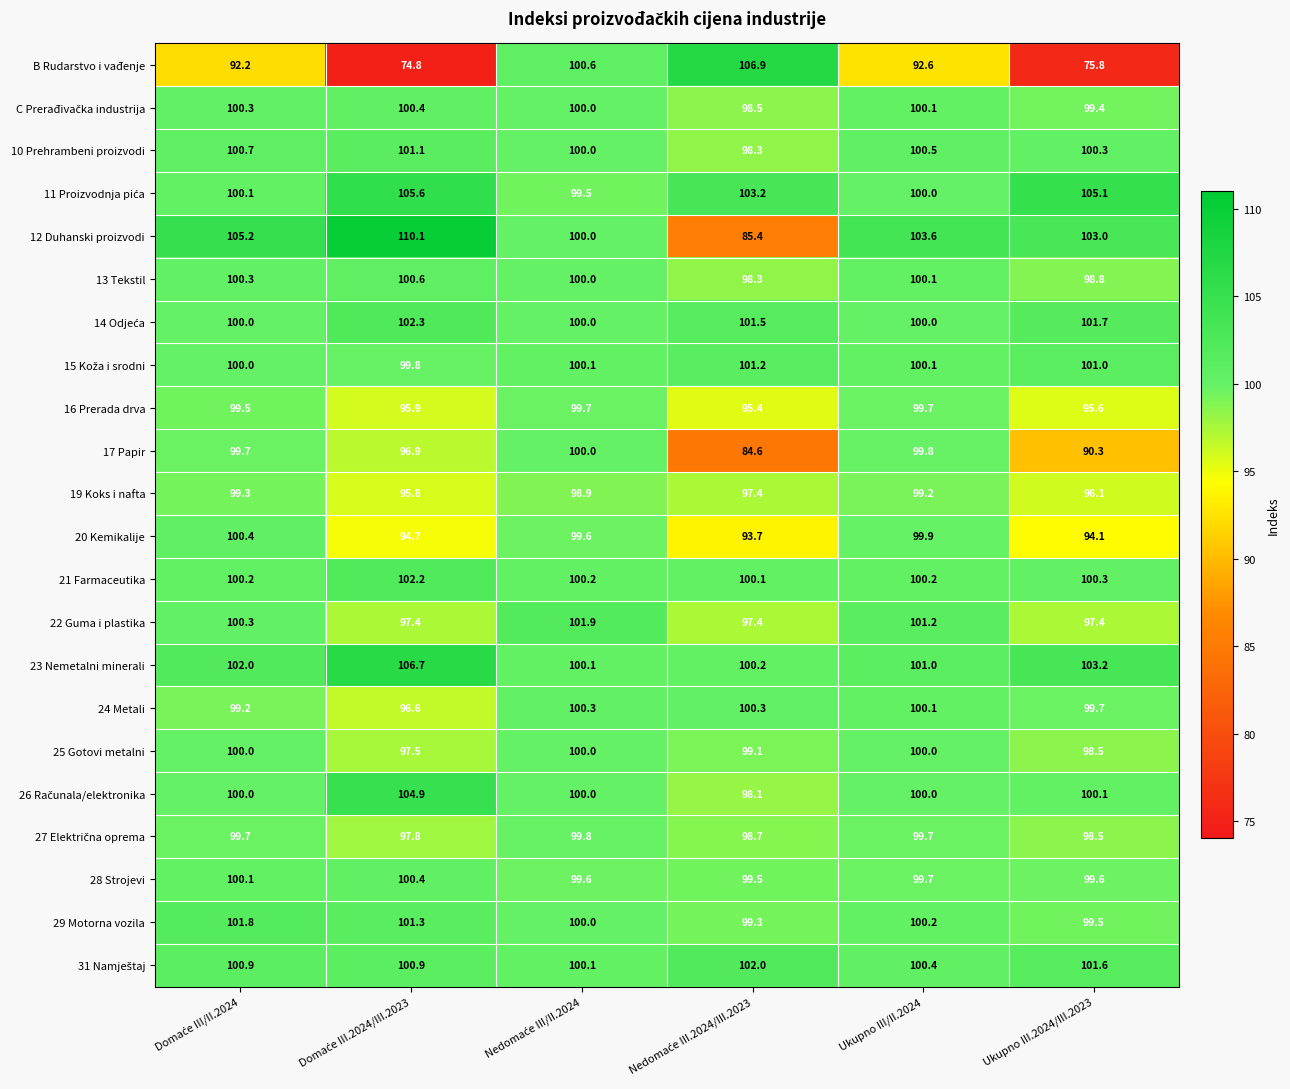

Which series has the largest range (max minus min)?

B Rudarstvo i vađenje